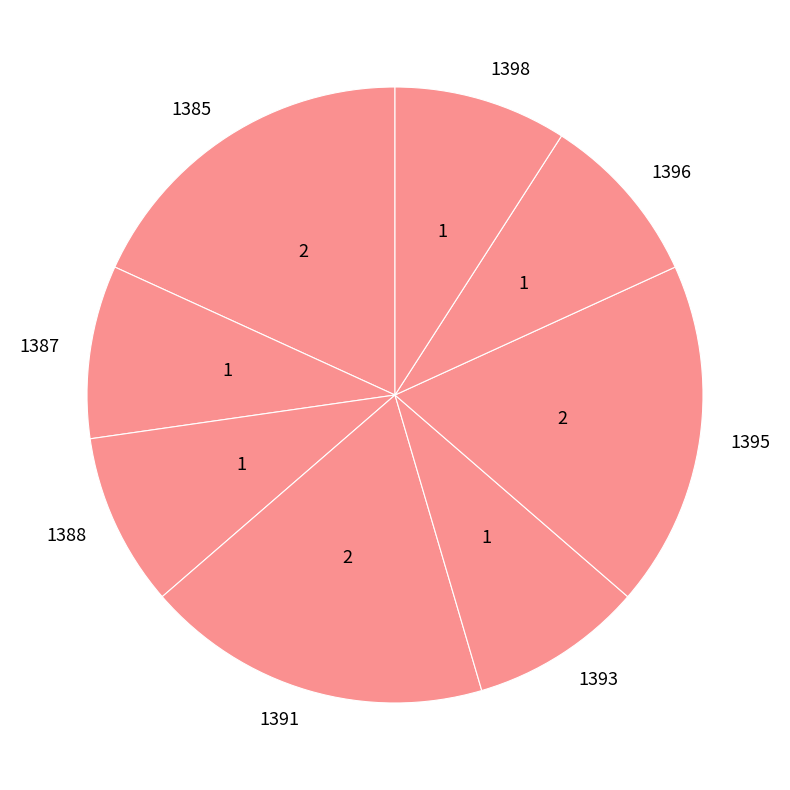

Is it true that 1388 is 1% of the pie?

False